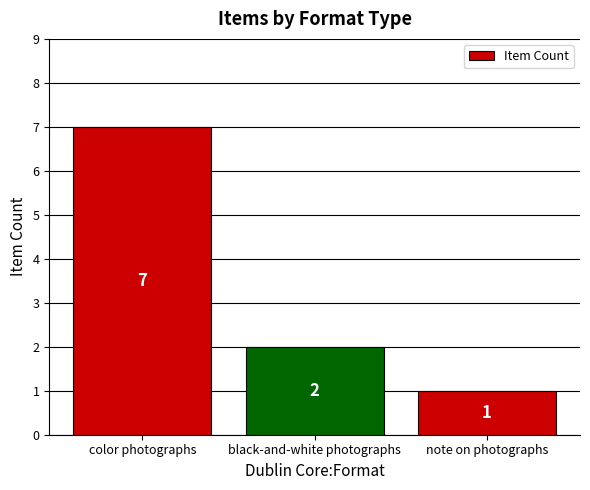

Rank the categories by value from highest to lowest.

color photographs, black-and-white photographs, note on photographs